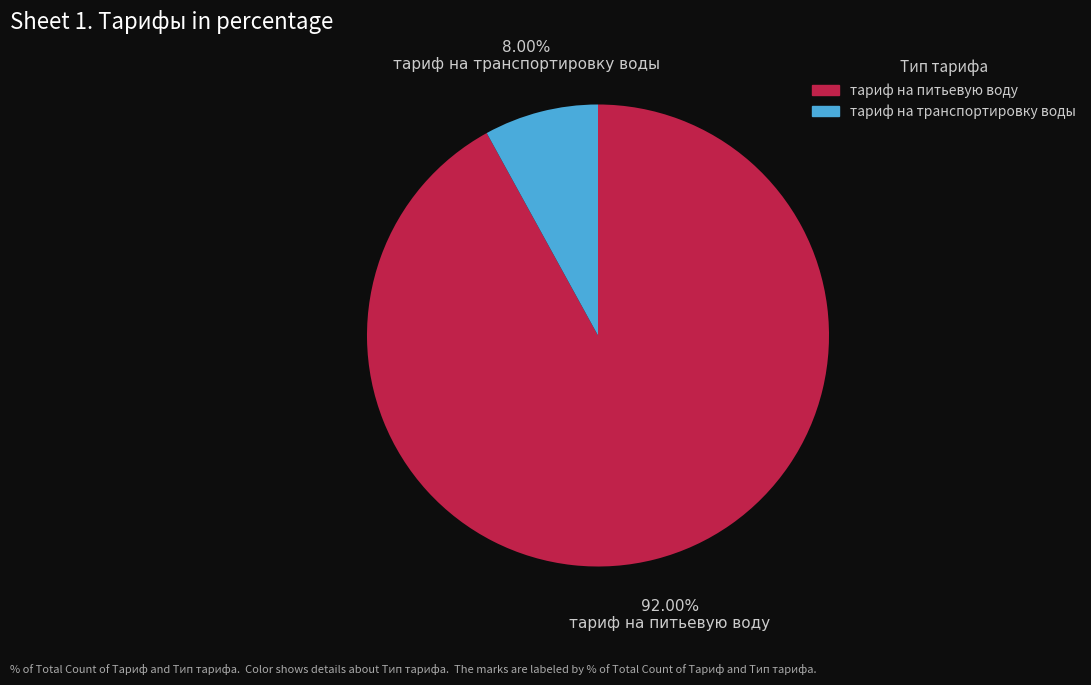

What percentage is the тариф на питьевую воду slice, to the nearest percent?

92%